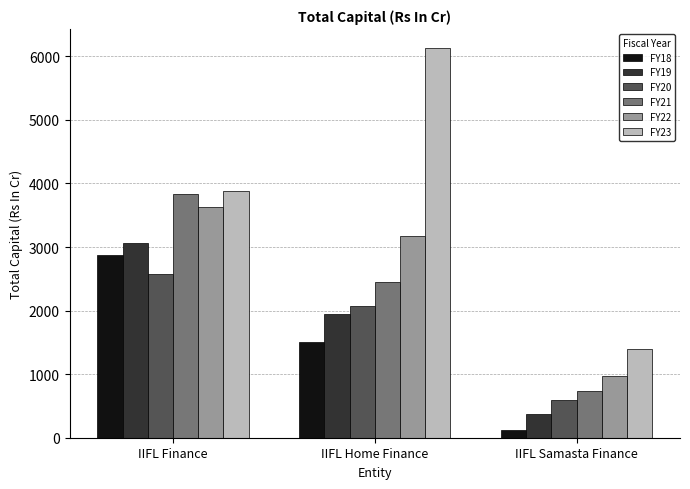

Which series changed the most between IIFL Finance and IIFL Home Finance?

FY23